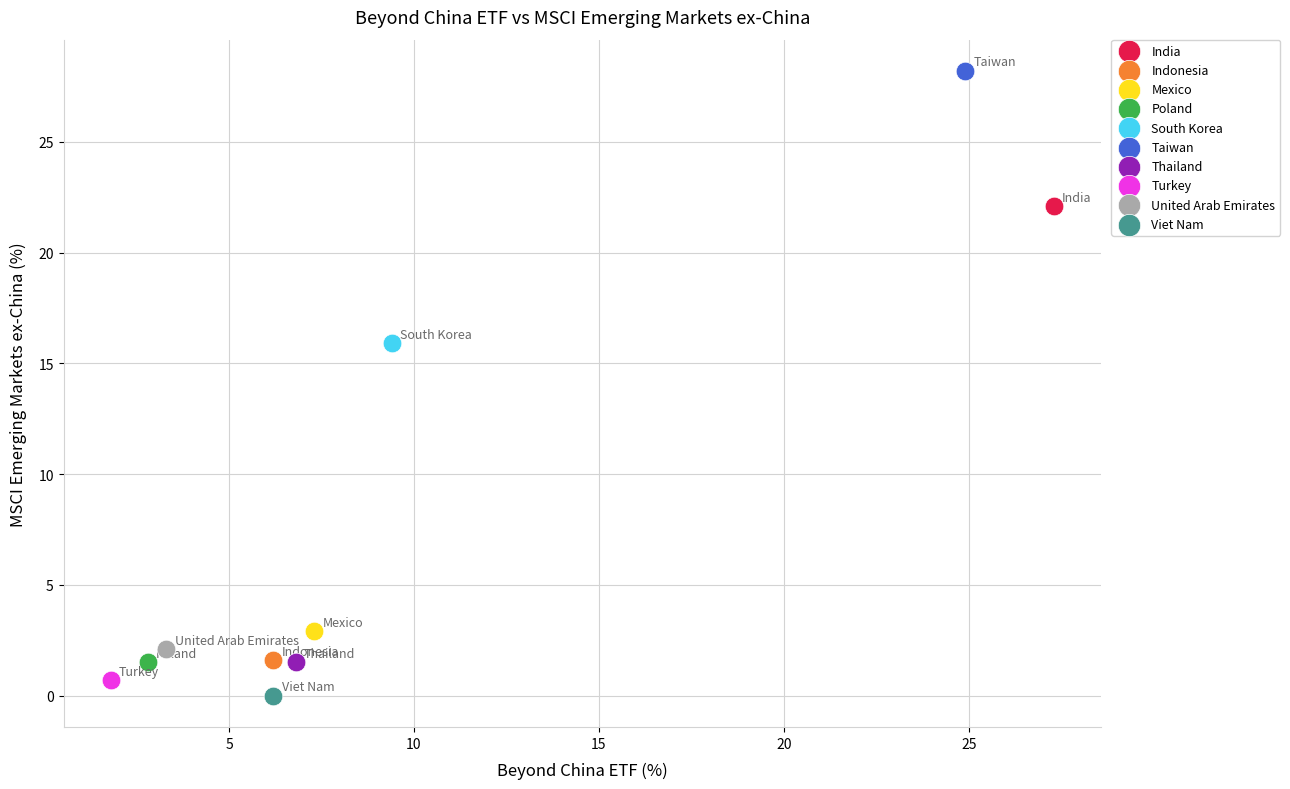

What are all the series names shown in the legend?

India, Indonesia, Mexico, Poland, South Korea, Taiwan, Thailand, Turkey, United Arab Emirates, Viet Nam